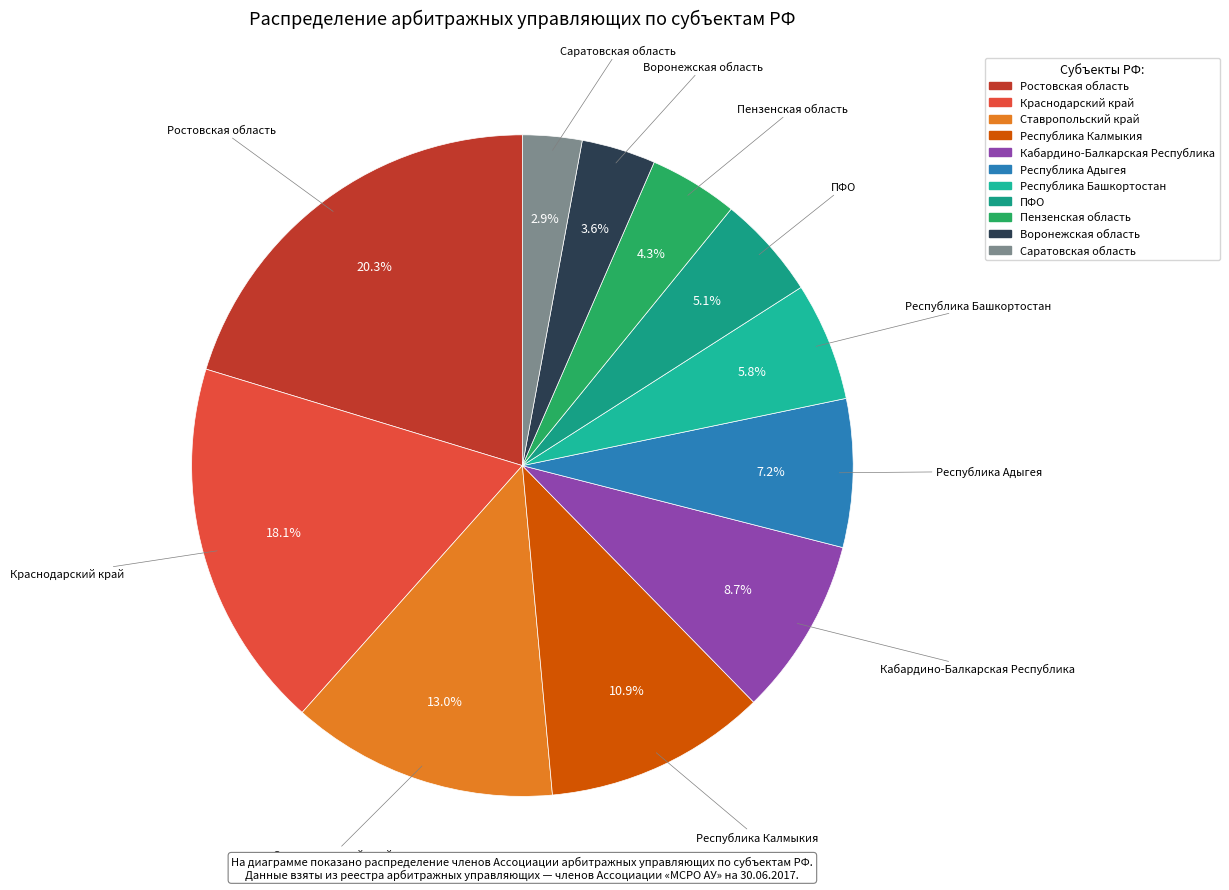

Combined, do Краснодарский край and Республика Адыгея account for over 50%?

No